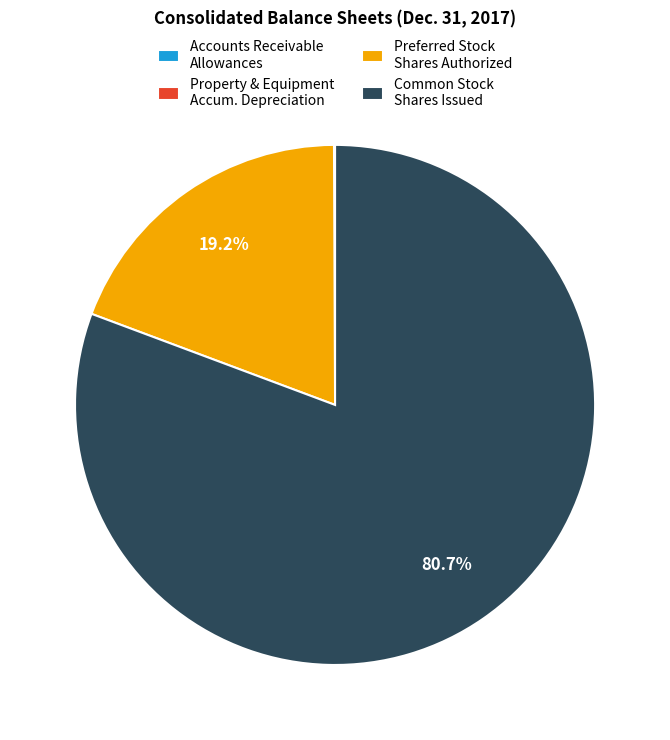

Is there a majority slice in this chart?

Yes